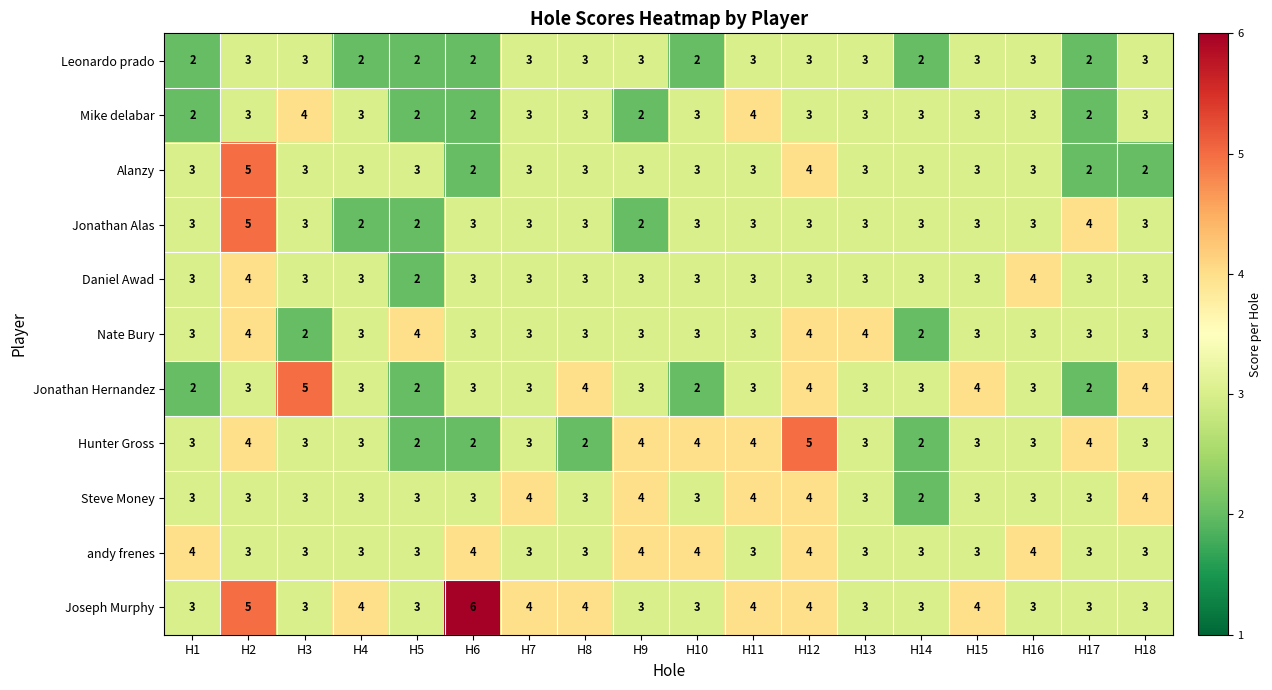

Which series has the largest total across all categories?

Joseph Murphy